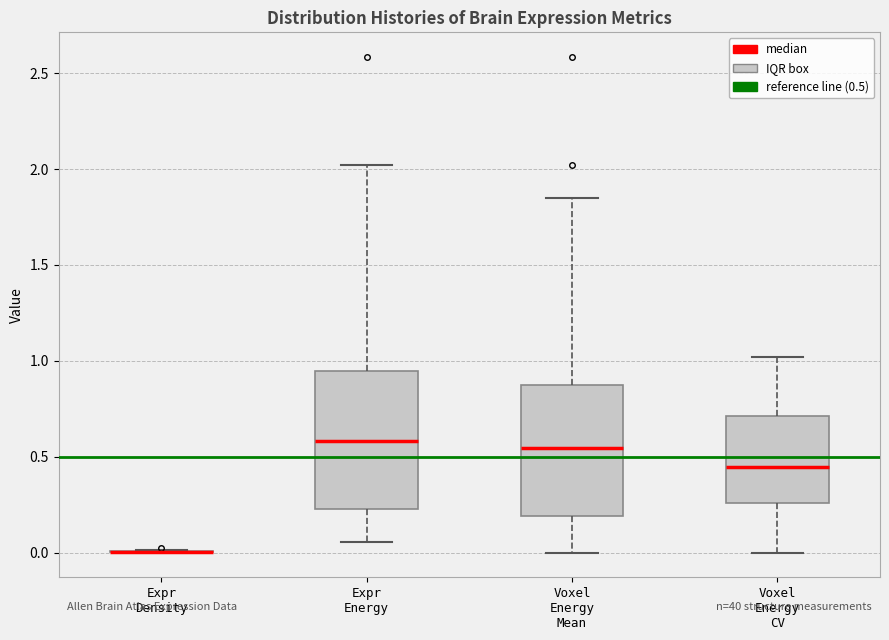

Reading left to right, transcribe this box plot: for each box, give where its median line is, the range the box spans, and where its two whiskers end, as read against the y-axis. The values are not printed on the chart, so give them approximately, as read against the axis.

Expr Density: box collapsed to a line at 0.00, whiskers 0.00 to 0.00
Expr Energy: median 0.60, box 0.25 to 0.95, whiskers 0.05 to 2.00
Voxel Energy Mean: median 0.55, box 0.20 to 0.90, whiskers 0.00 to 1.85
Voxel Energy CV: median 0.45, box 0.25 to 0.70, whiskers 0.00 to 1.00